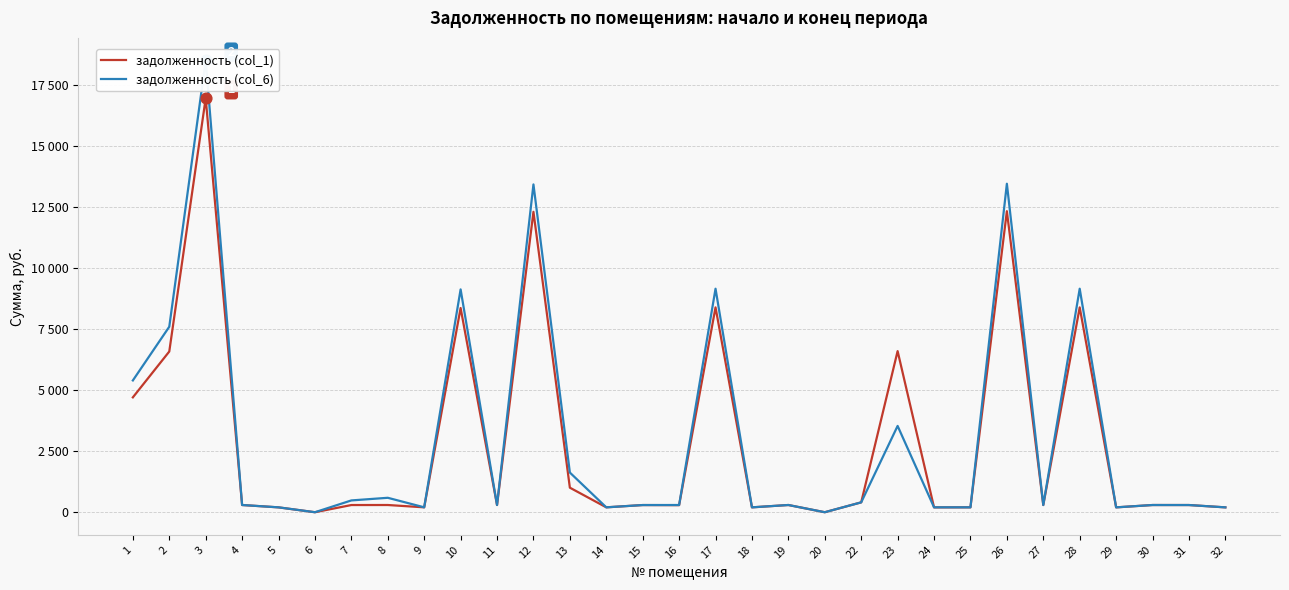

Which series contains the highest Y value?

задолженность (col_6)